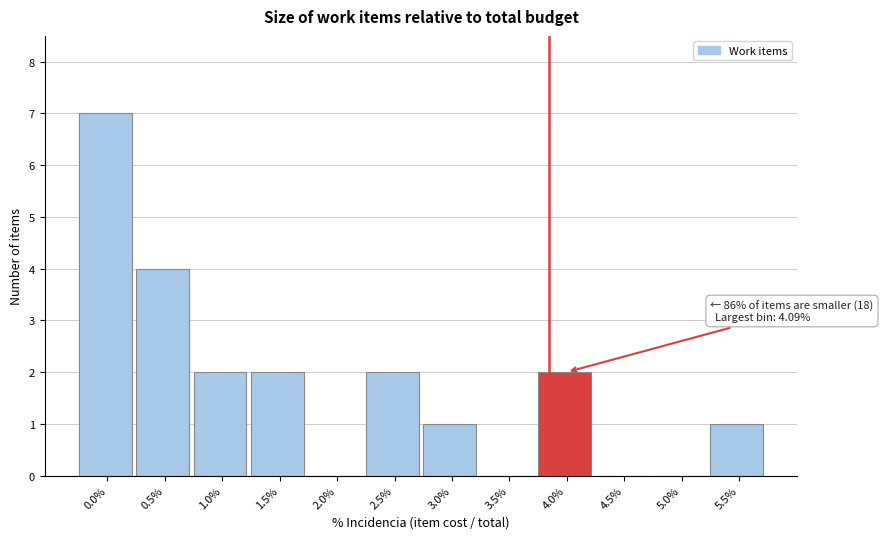

Reading left to right, list all the values displayed in this chart.

0.0%=7	0.5%=4	1.0%=2	1.5%=2	2.0%=0	2.5%=2	3.0%=1	3.5%=0	4.0%=2	4.5%=0	5.0%=0	5.5%=1